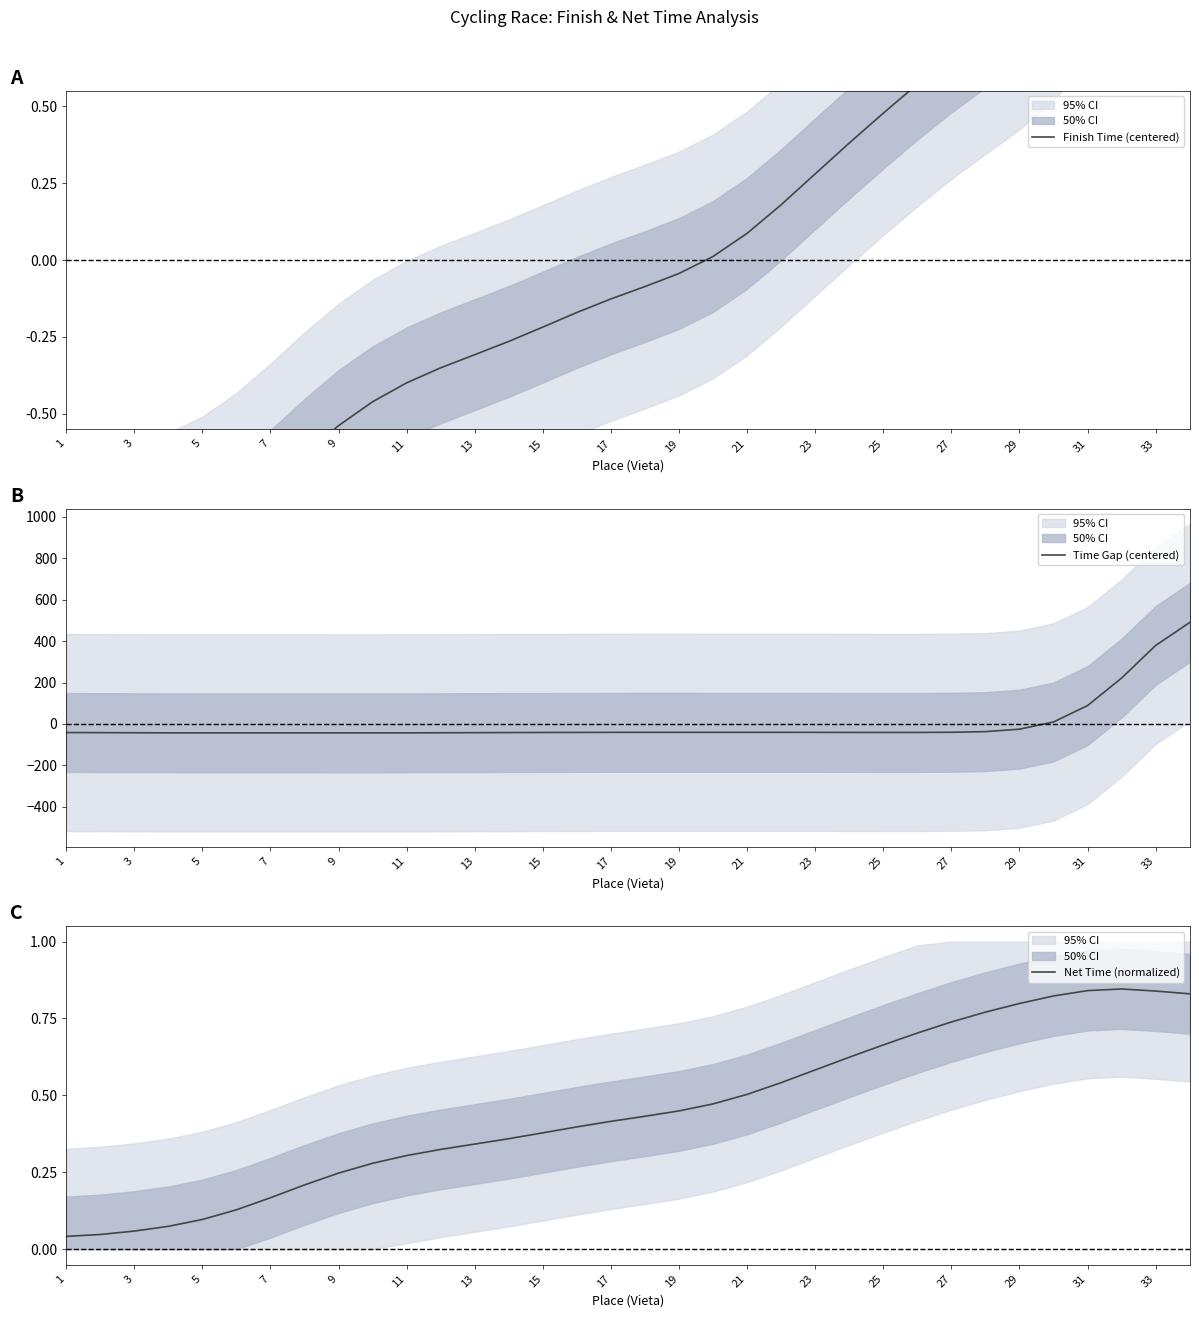

How many categories are shown in the chart?

34